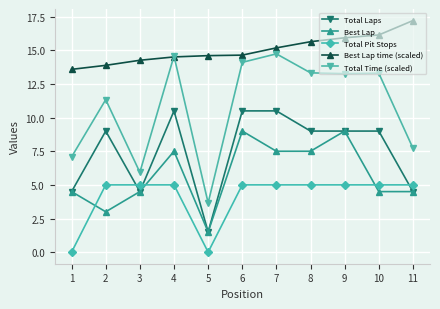

The Total Time (scaled) series shows 11.3 at 2. True or false?

True